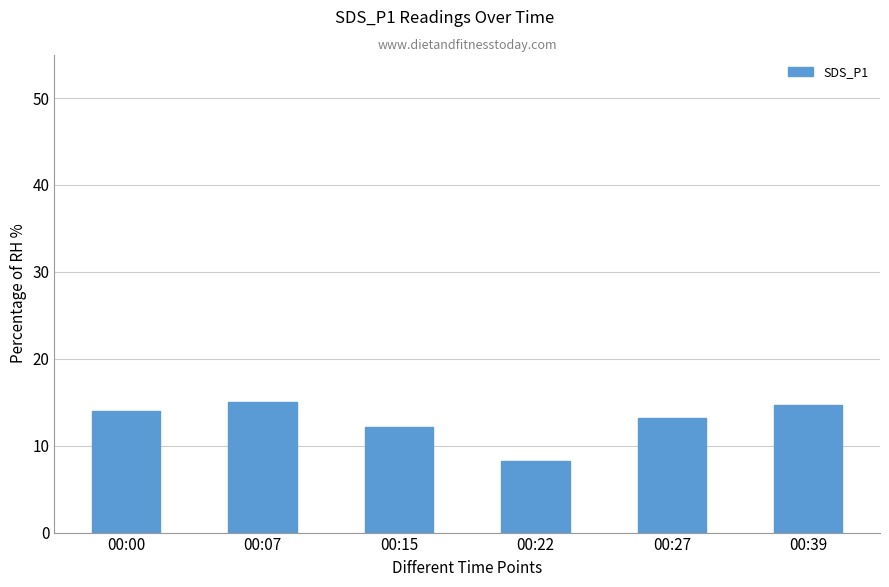

Reading left to right, list all the values displayed in this chart.

00:00=14.0	00:07=15.1	00:15=12.1	00:22=8.2	00:27=13.1	00:39=14.7